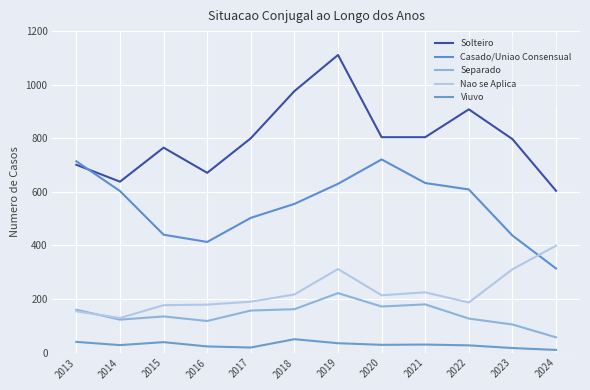

Which category has the highest value in the Casado/Uniao Consensual series?

2020